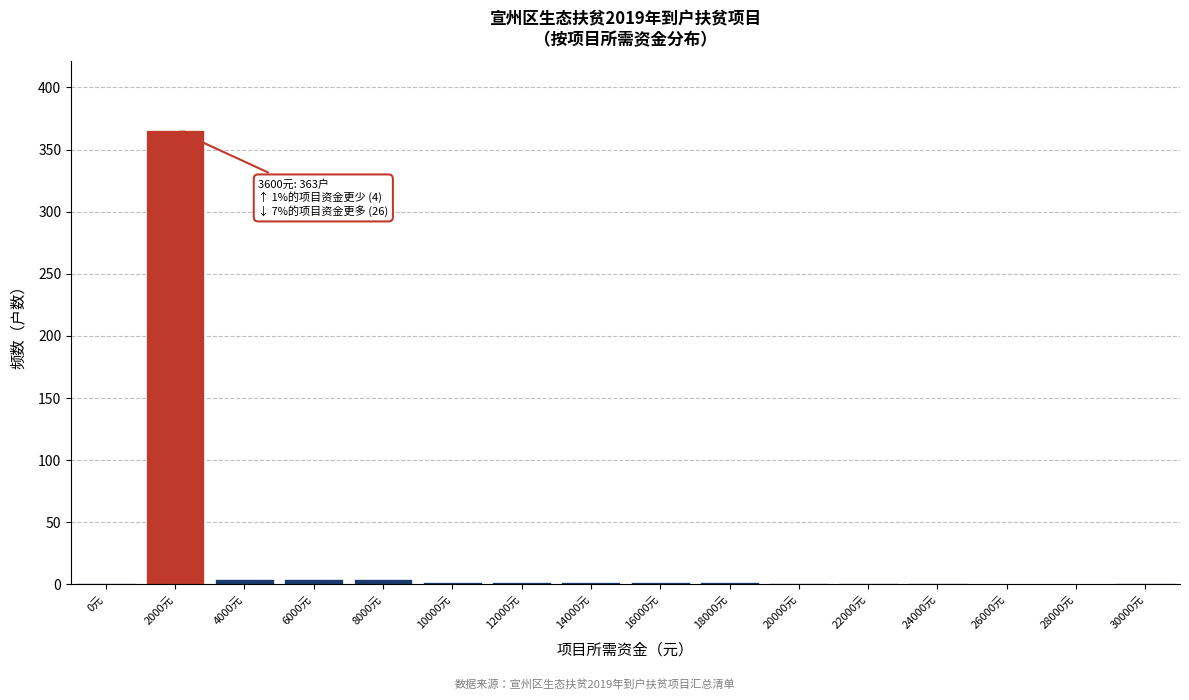

True or false: the data shows 2 at 14000元.

True